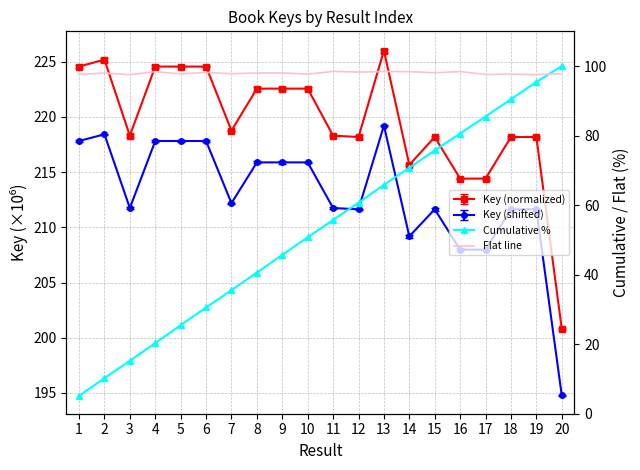

Which label corresponds to the smallest value in the chart?

1